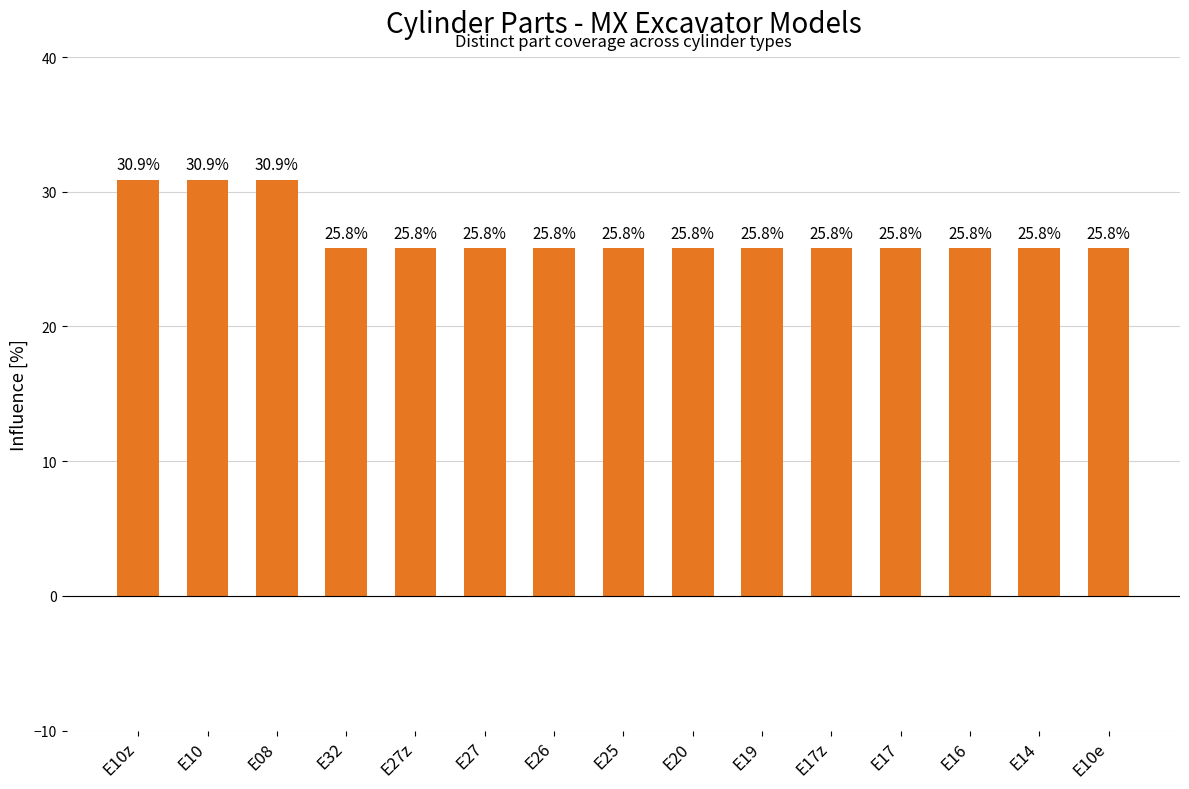

What is the greatest value displayed?

30.9